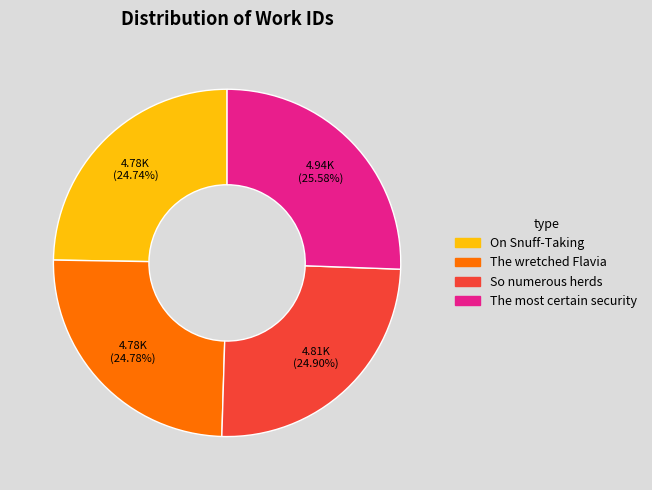

Is it true that The wretched Flavia is 25% of the pie?

True